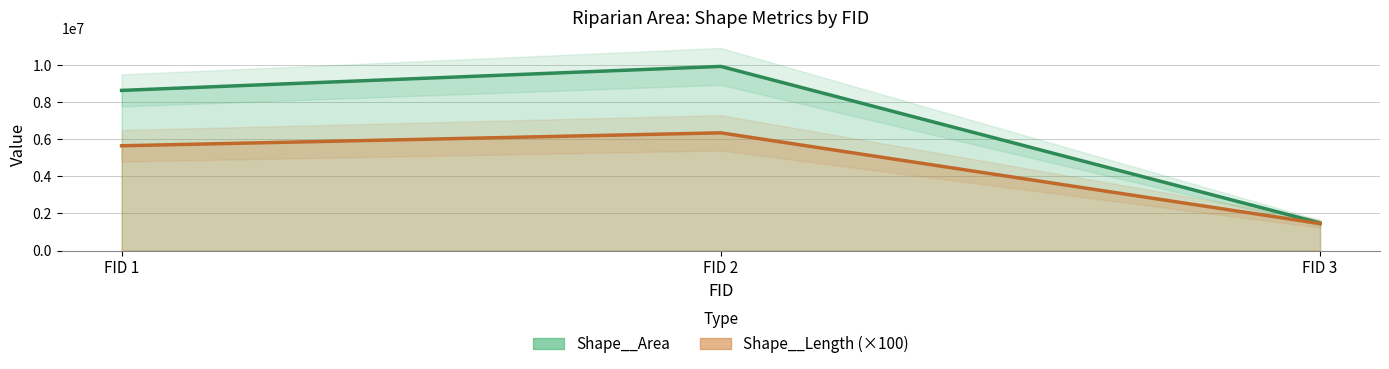

What is the value of the Shape__Length point at the 1st from the left?

5653414.3